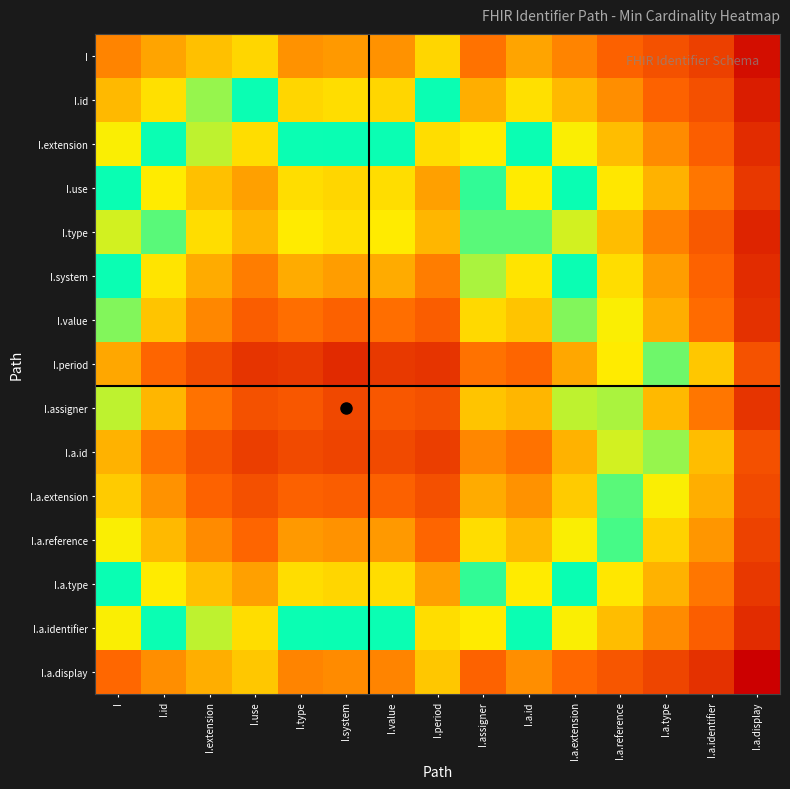

What is the difference between the highest and lowest values at I.value?

0.6